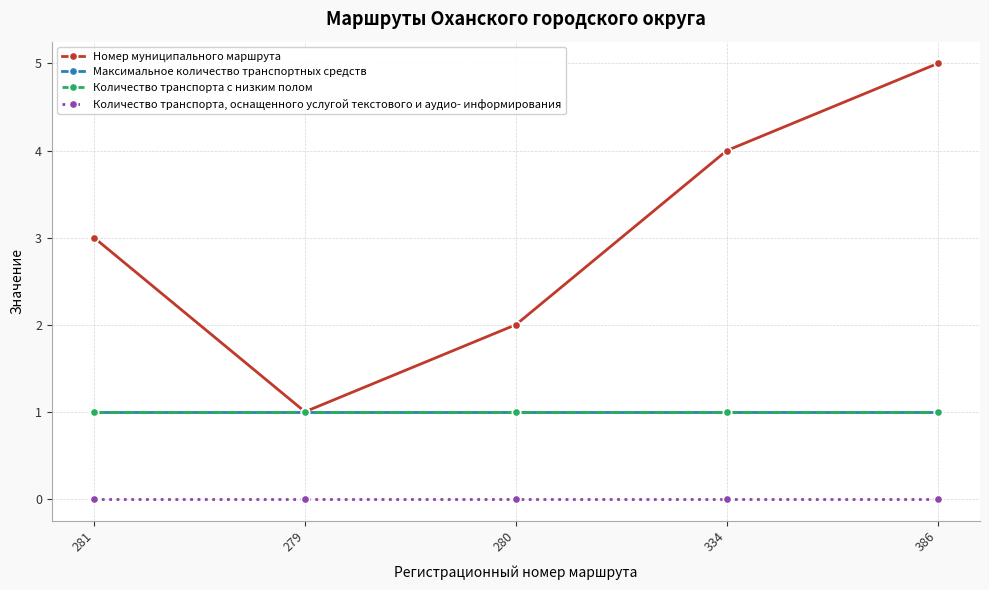

Rank the categories by Максимальное количество транспортных средств value from lowest to highest.

281, 279, 280, 334, 386